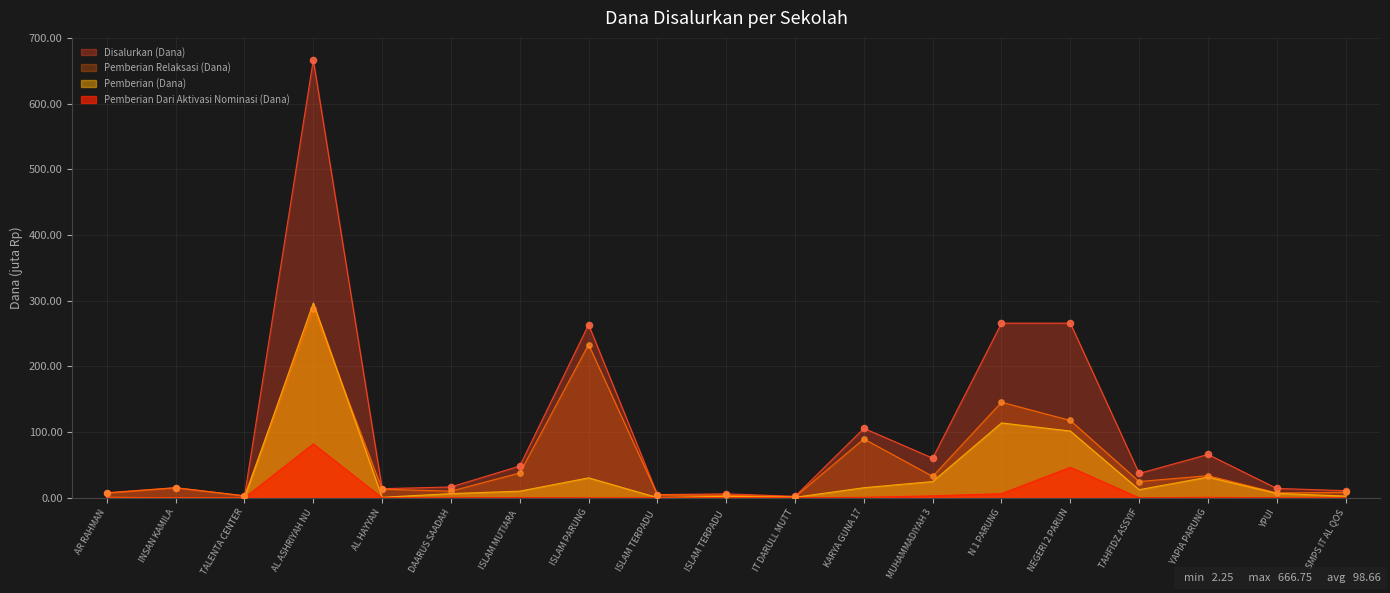

What are all the series names shown in the legend?

Disalurkan (Dana), Pemberian Relaksasi (Dana), Pemberian (Dana), Pemberian Dari Aktivasi Nominasi (Dana)